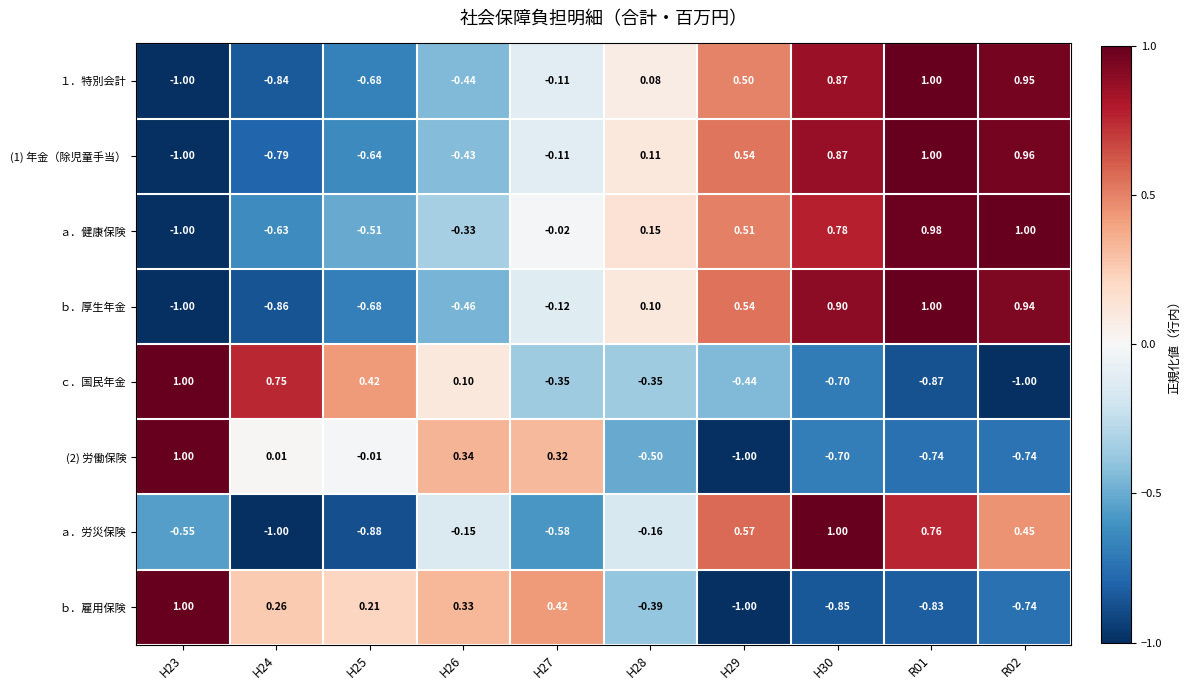

Is the value of ａ．労災保険 at R01 greater than the value of ｂ．雇用保険 at H23?

No